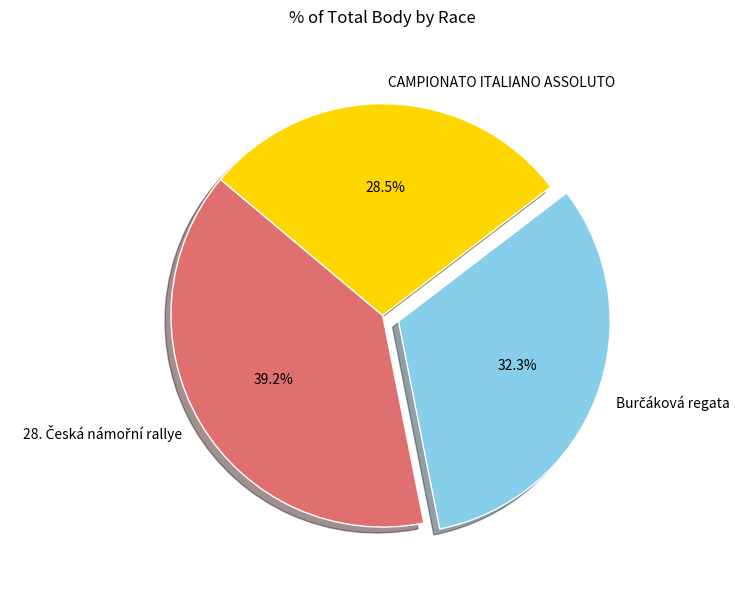

Does any single category account for the majority?

No